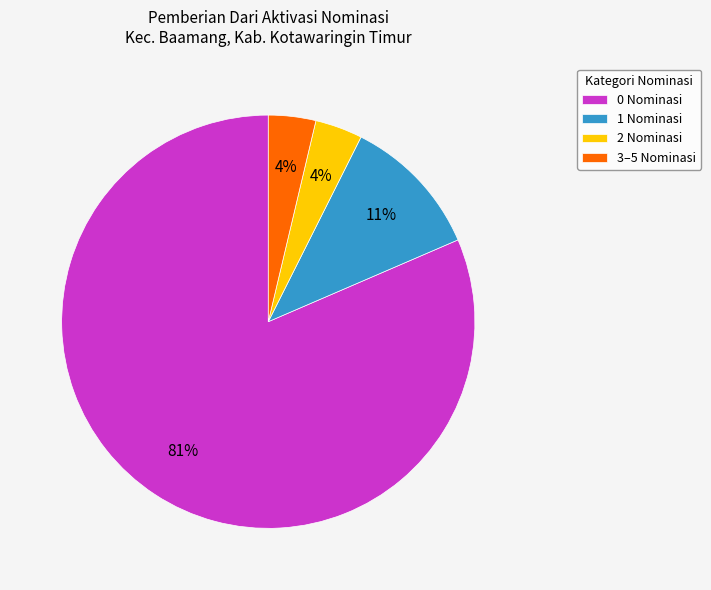

Does any single category account for the majority?

Yes